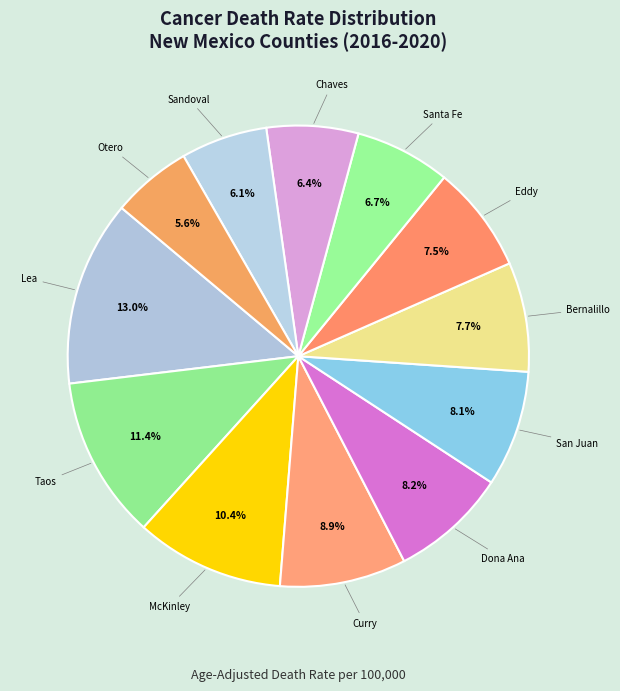

How many slices are in this pie chart?

12